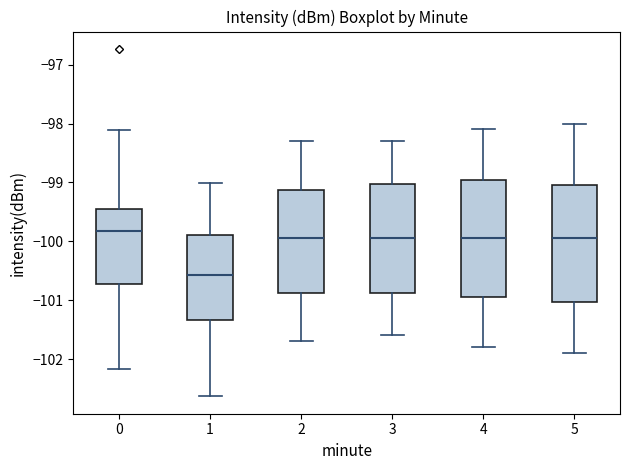

Which box's median line is the lowest?

1